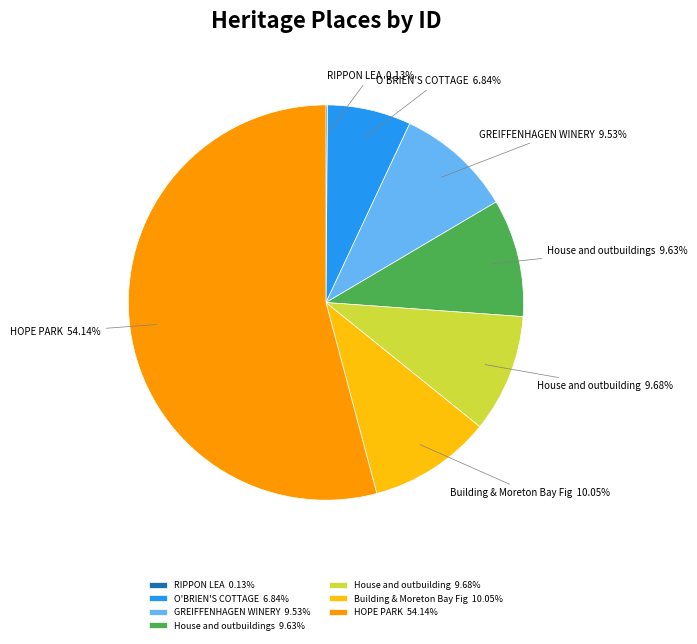

The Building & Moreton Bay Fig slice represents 4% of the pie. True or false?

False